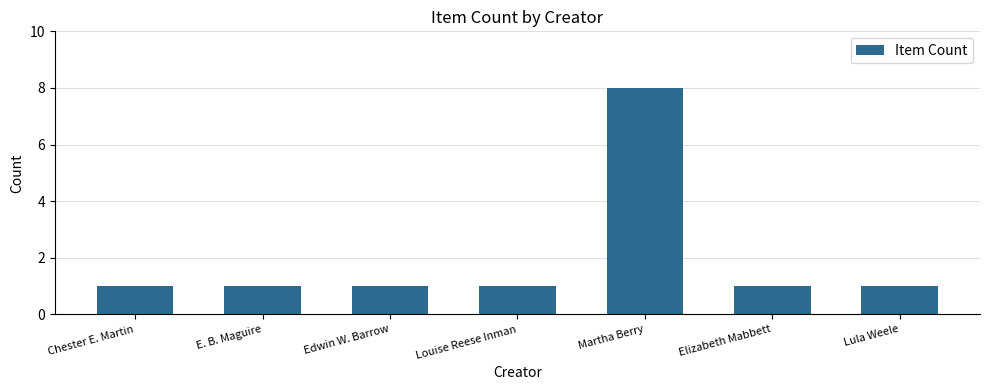

Which label corresponds to the largest value in the chart?

Martha Berry